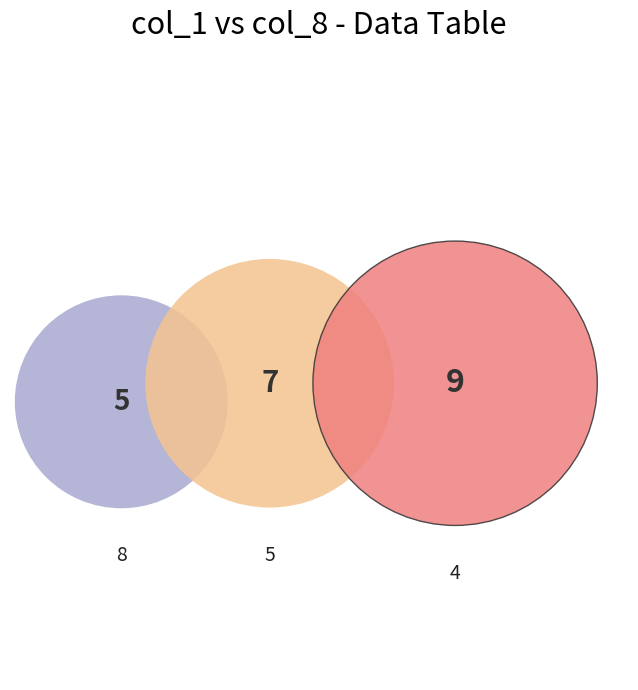

What portion of the pie excludes 5?

84.4%